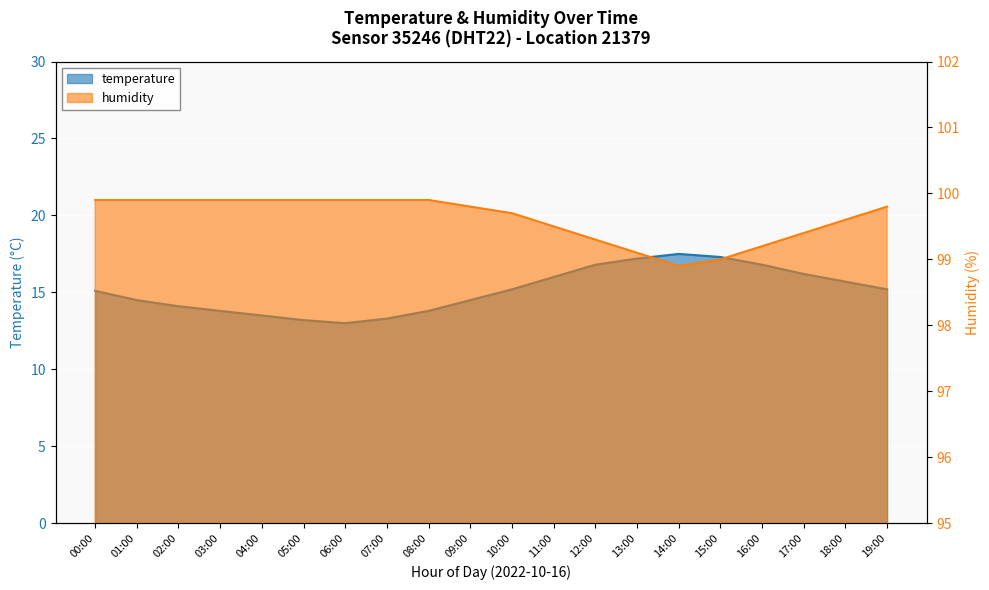

At which label does humidity first exceed 99?

00:00